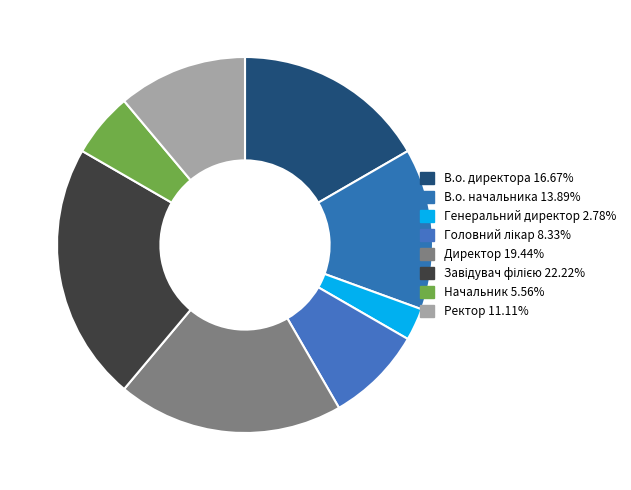

Is it true that Генеральний директор is 3% of the pie?

True